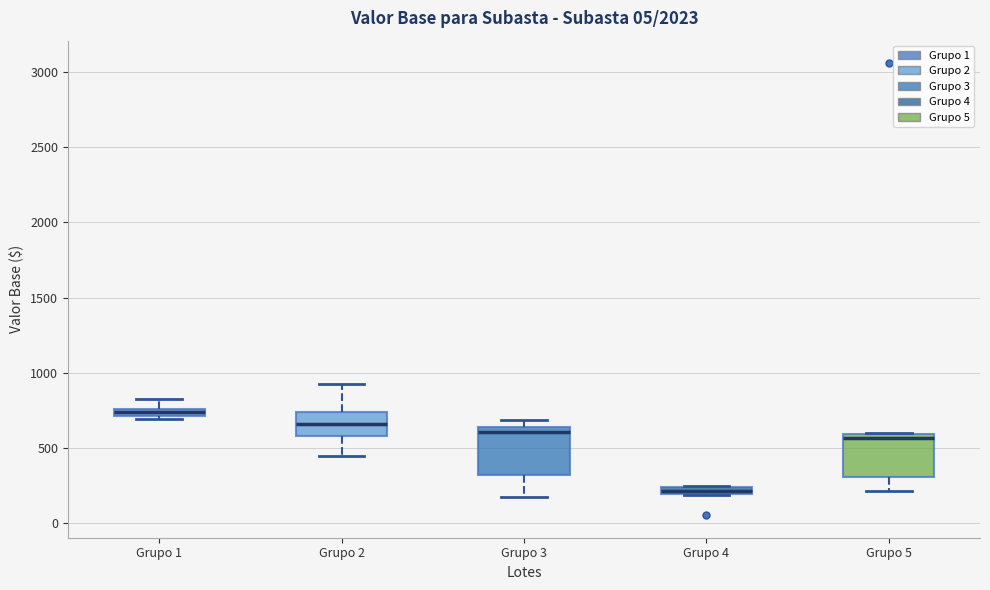

Where is the upper edge of the box for Grupo 2 on the y-axis? The values are not printed on the chart, so give them approximately, as read against the axis.

750